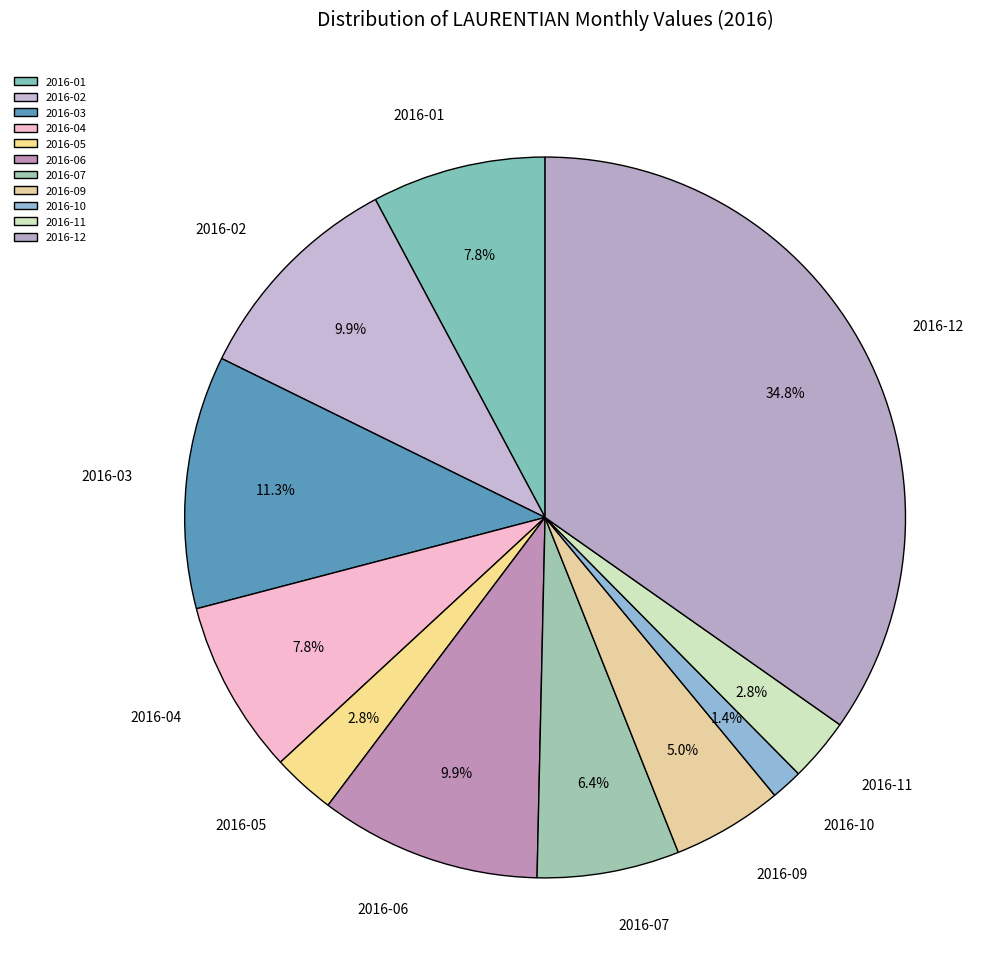

To the nearest percent, what is the combined percentage of 2016-04 and 2016-06?

18%